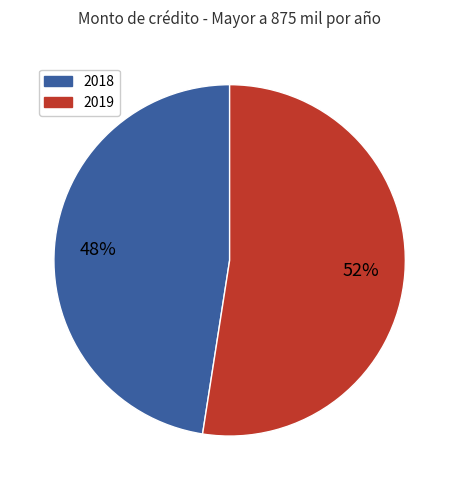

Is there a majority slice in this chart?

Yes